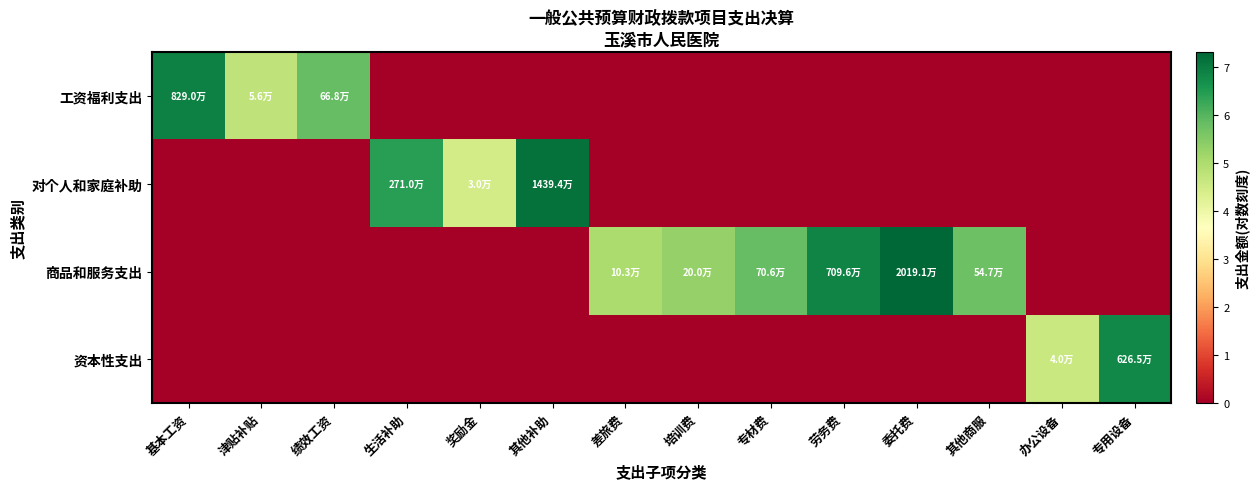

Count the number of categories in the chart.

14